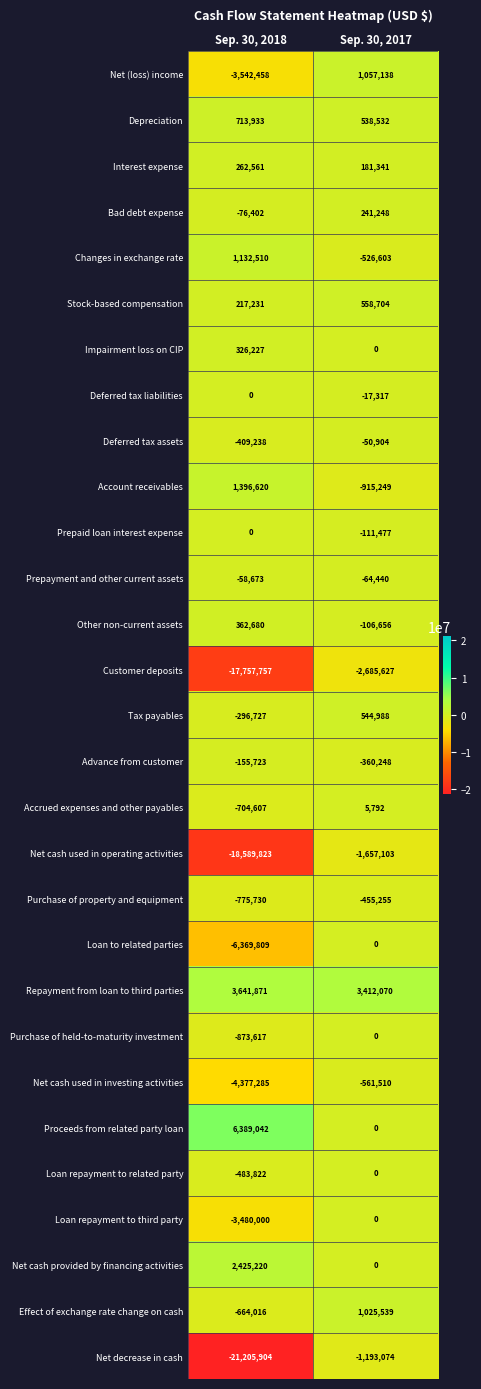

Count the number of categories in the chart.

2